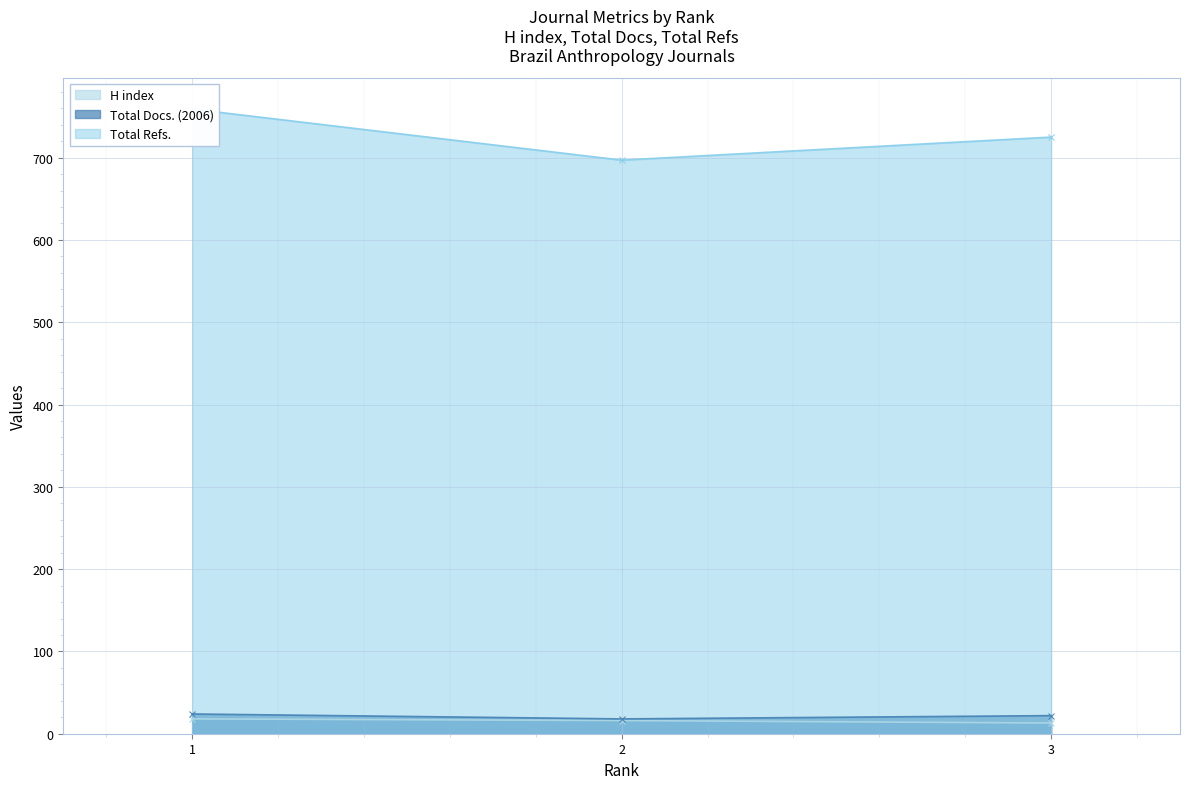

What is the average value of the Total Refs. series?

727